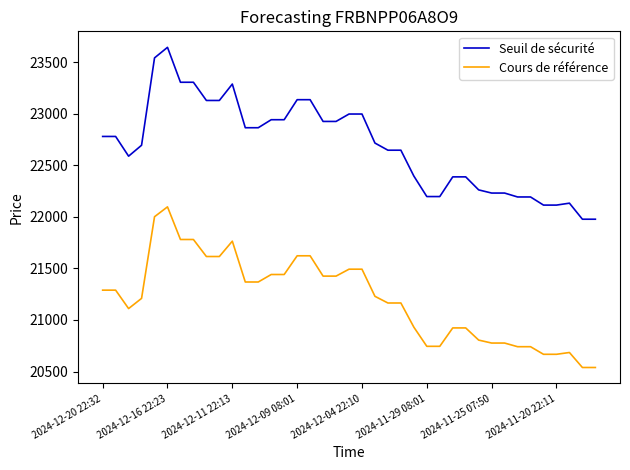

True or false: Cours de référence and Seuil de sécurité intersect in this chart.

False